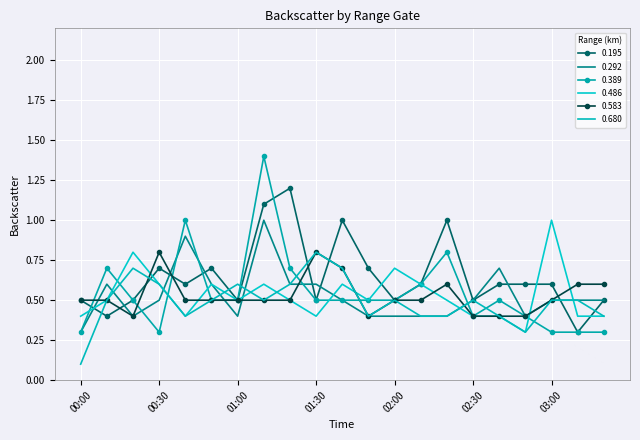

Rank the series by their maximum value, from highest to lowest.

0.389, 0.195, 0.292, 0.486, 0.583, 0.680